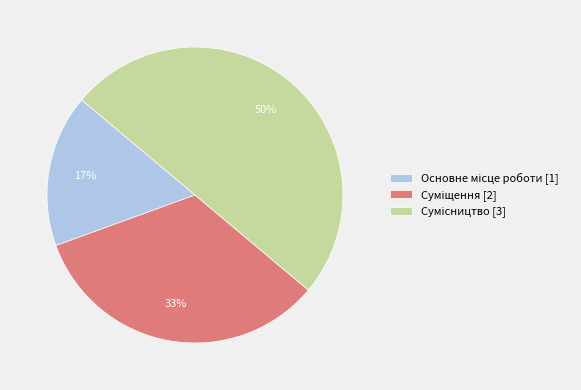

To the nearest percent, what is the average slice percentage?

33%